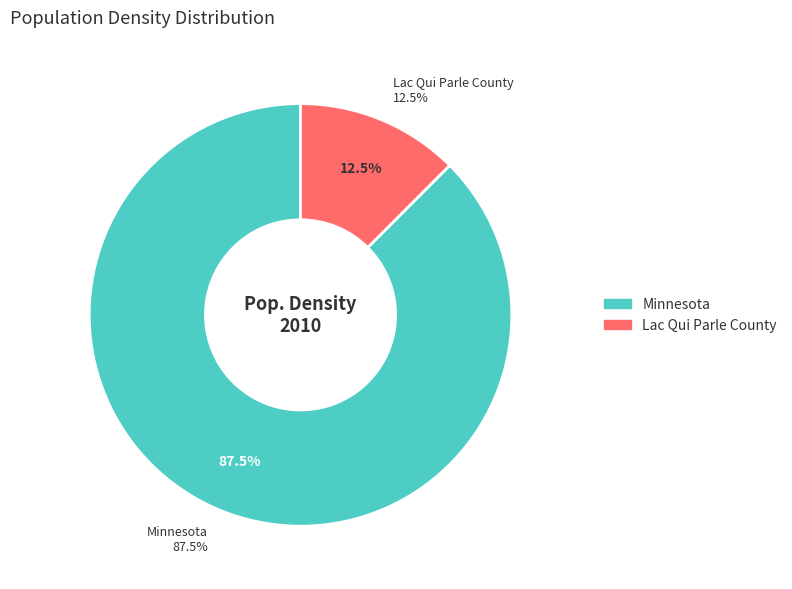

Does Minnesota account for over 50% of the chart?

Yes